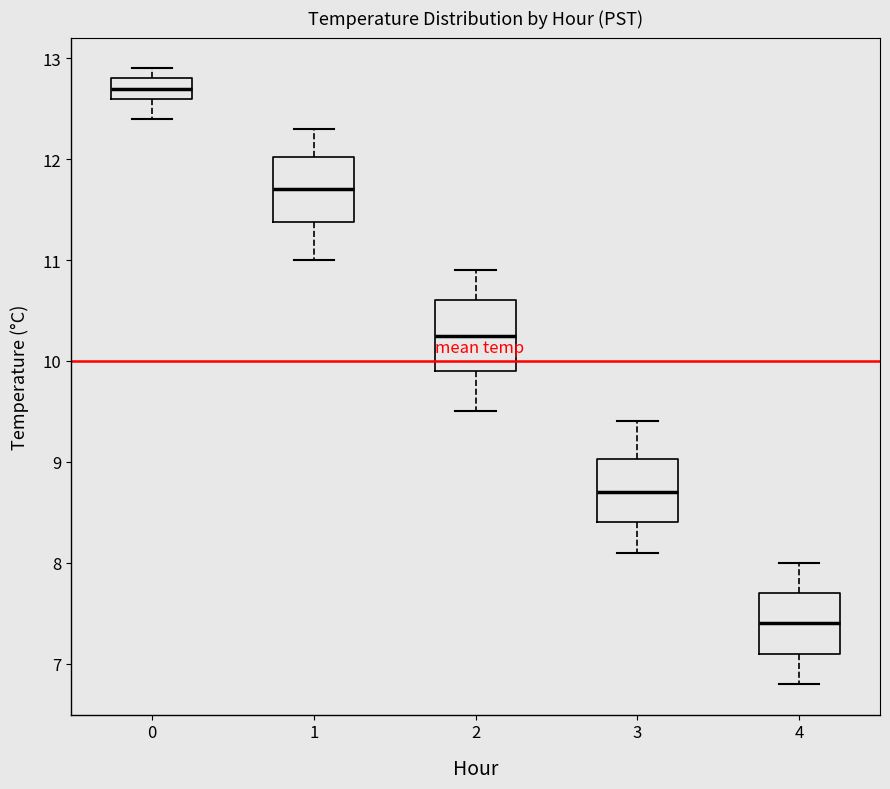

Reading left to right, transcribe this box plot: for each box, give where its median line is, the range the box spans, and where its two whiskers end, as read against the y-axis. The values are not printed on the chart, so give them approximately, as read against the axis.

0: median 12.7, box 12.6 to 12.8, whiskers 12.4 to 12.9
1: median 11.7, box 11.4 to 12.0, whiskers 11.0 to 12.3
2: median 10.3, box 9.9 to 10.6, whiskers 9.5 to 10.9
3: median 8.7, box 8.4 to 9.0, whiskers 8.1 to 9.4
4: median 7.4, box 7.1 to 7.7, whiskers 6.8 to 8.0